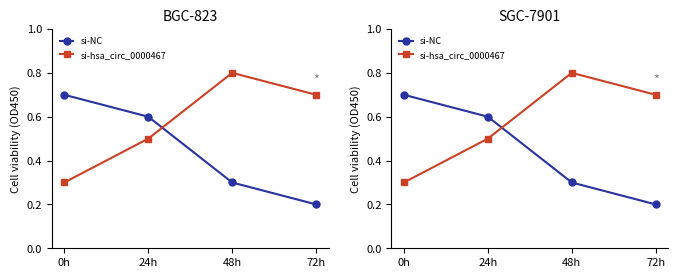

What position from the left is 0h?

1